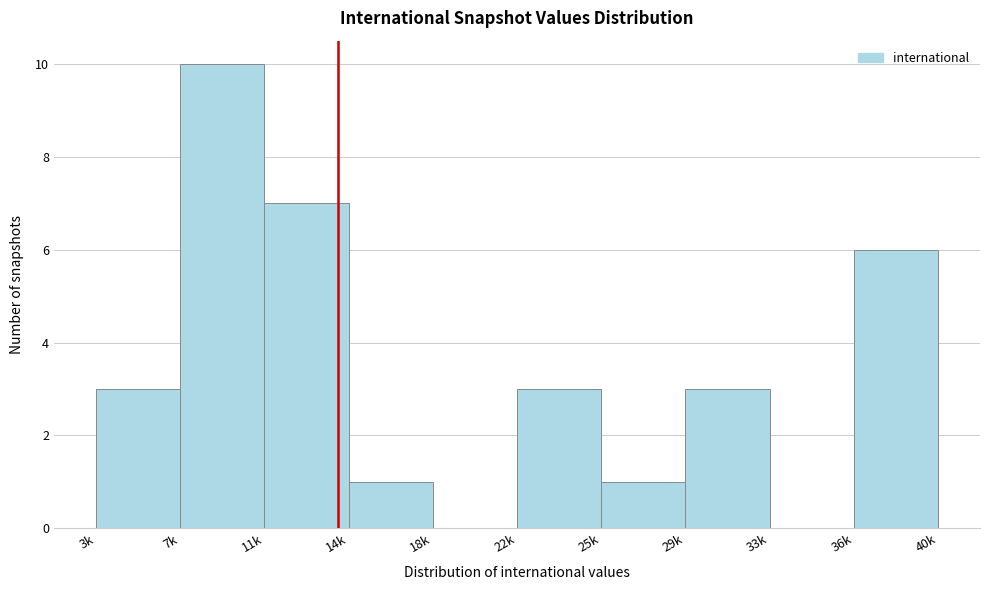

Reading left to right, list all the values displayed in this chart.

3k=3	7k=10	11k=7	14k=1	18k=0	22k=3	25k=1	29k=3	33k=0	36k=6